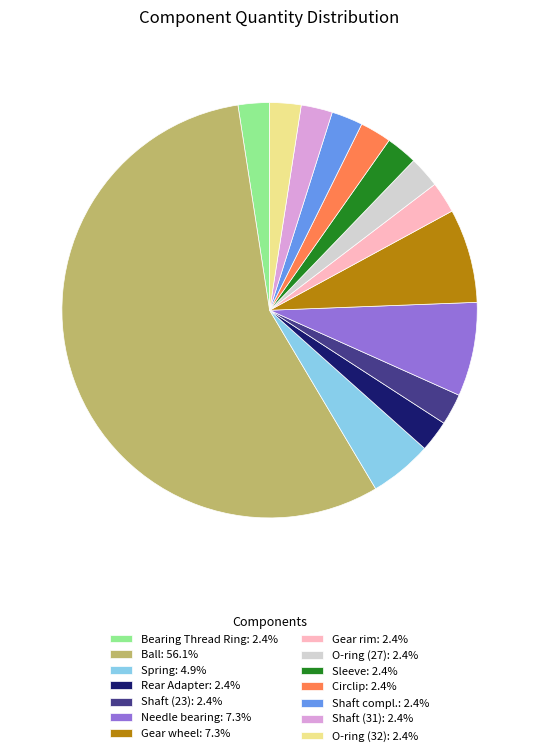

Is it true that O-ring (32) is 2% of the pie?

True